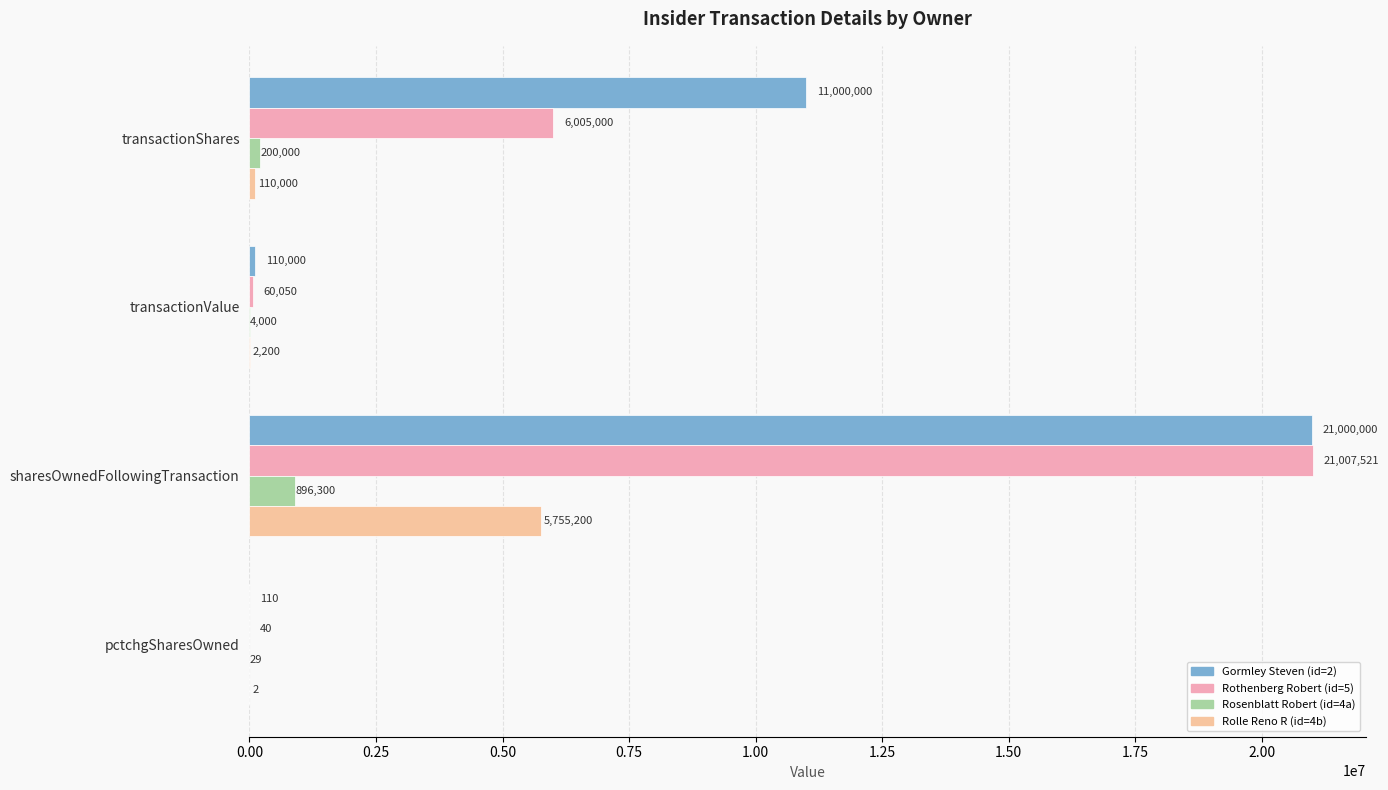

Reading left to right, extract all data points from this chart.

Gormley Steven (id=2): 11000000	110000	21000000	110
Rothenberg Robert (id=5): 6005000	60050	21007521	40
Rosenblatt Robert (id=4a): 200000	4000	896300	29
Rolle Reno R (id=4b): 110000	2200	5755200	2